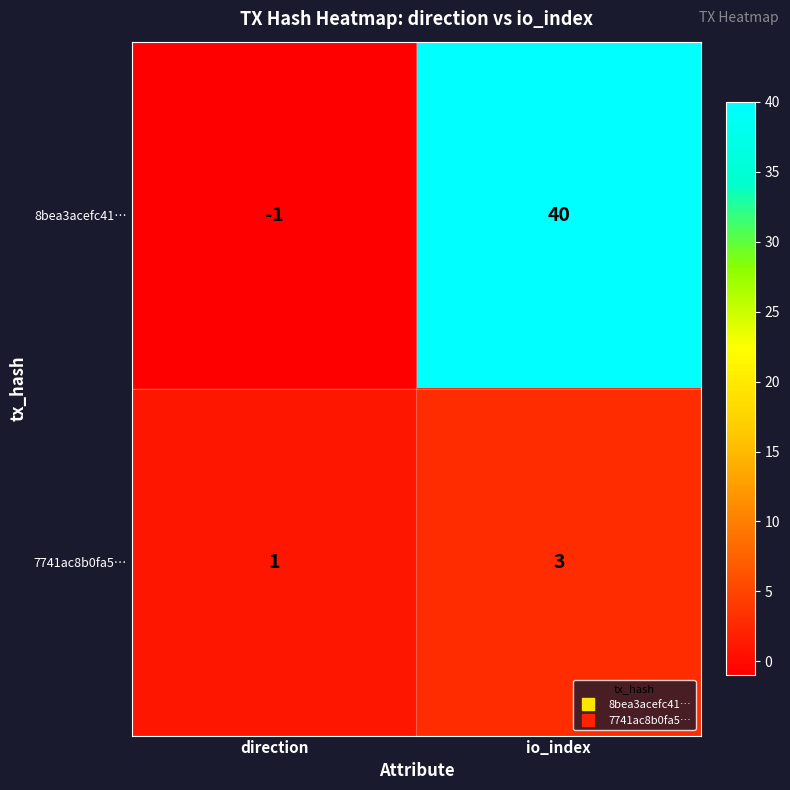

At which label does 7741ac8b0fa5… reach its minimum?

direction